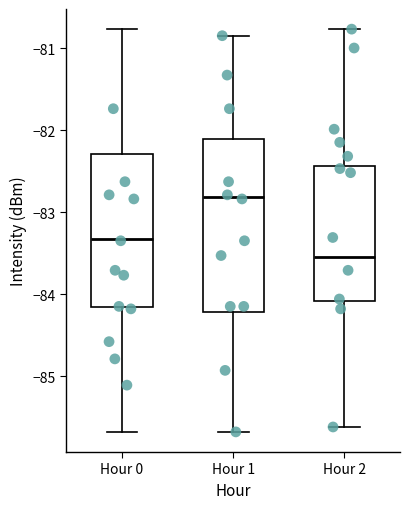

Which box is the tallest, from its lower edge to its upper edge?

Hour 1